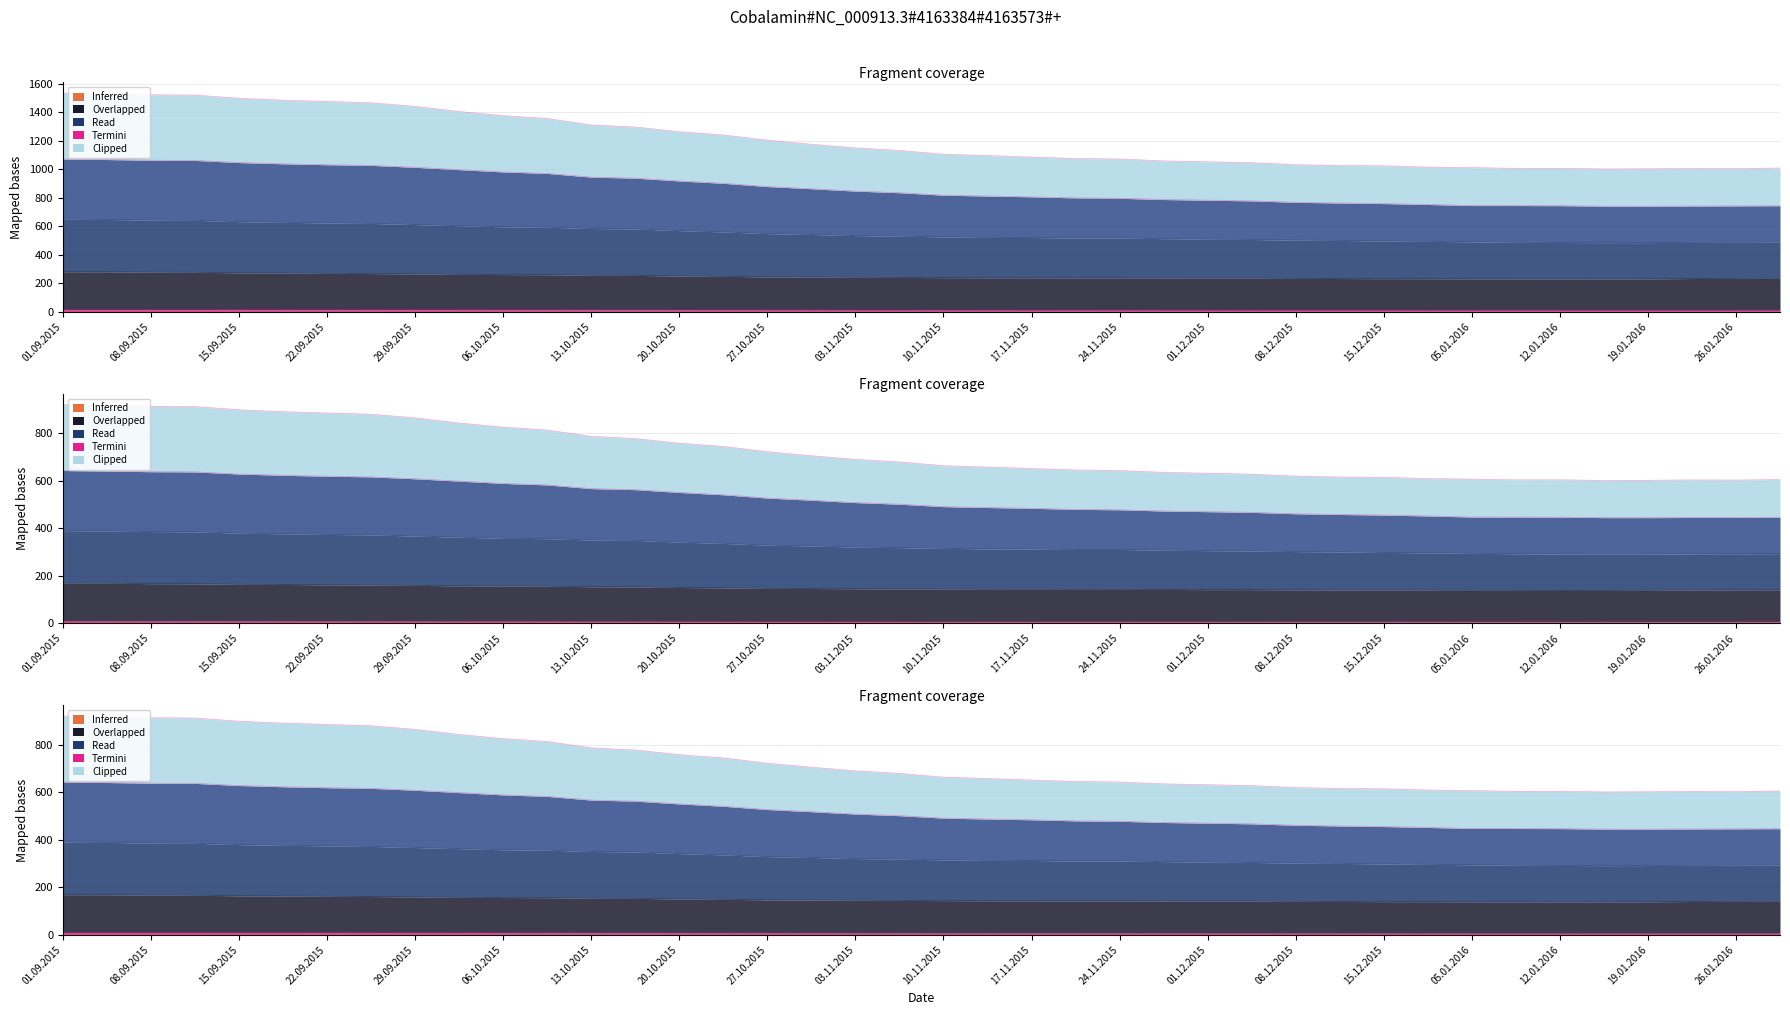

What is the value of the 1100 point at the 22nd from the left?

239.1